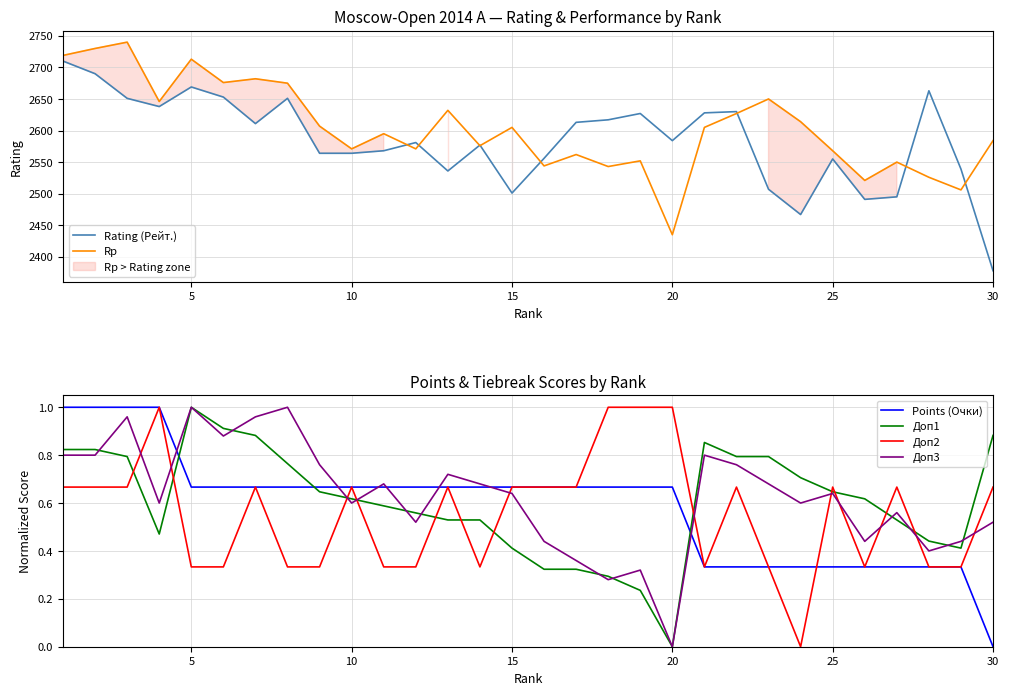

How many categories are shown in the chart?

30